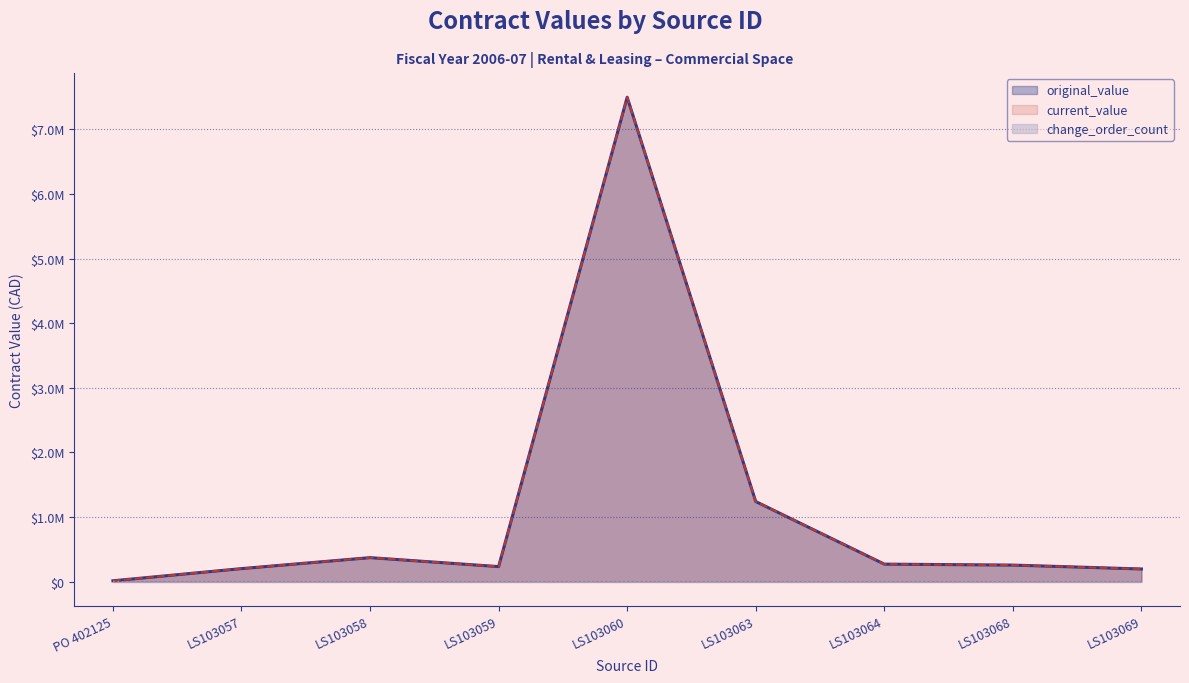

Which category has the highest value in the current_value series?

LS103060